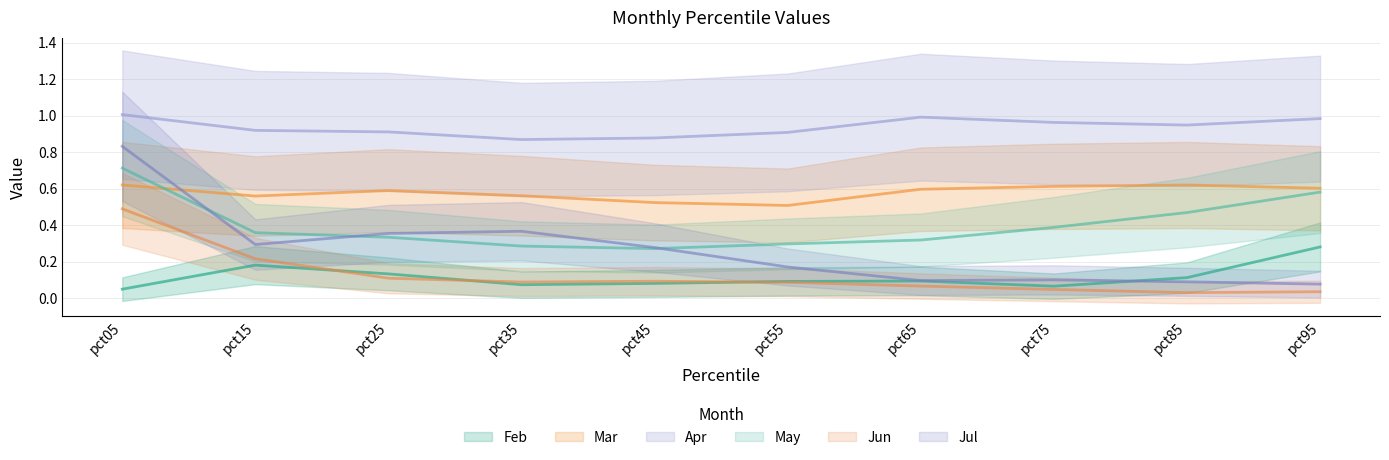

Which series ends up on top after the final intersection of Jul and May?

May